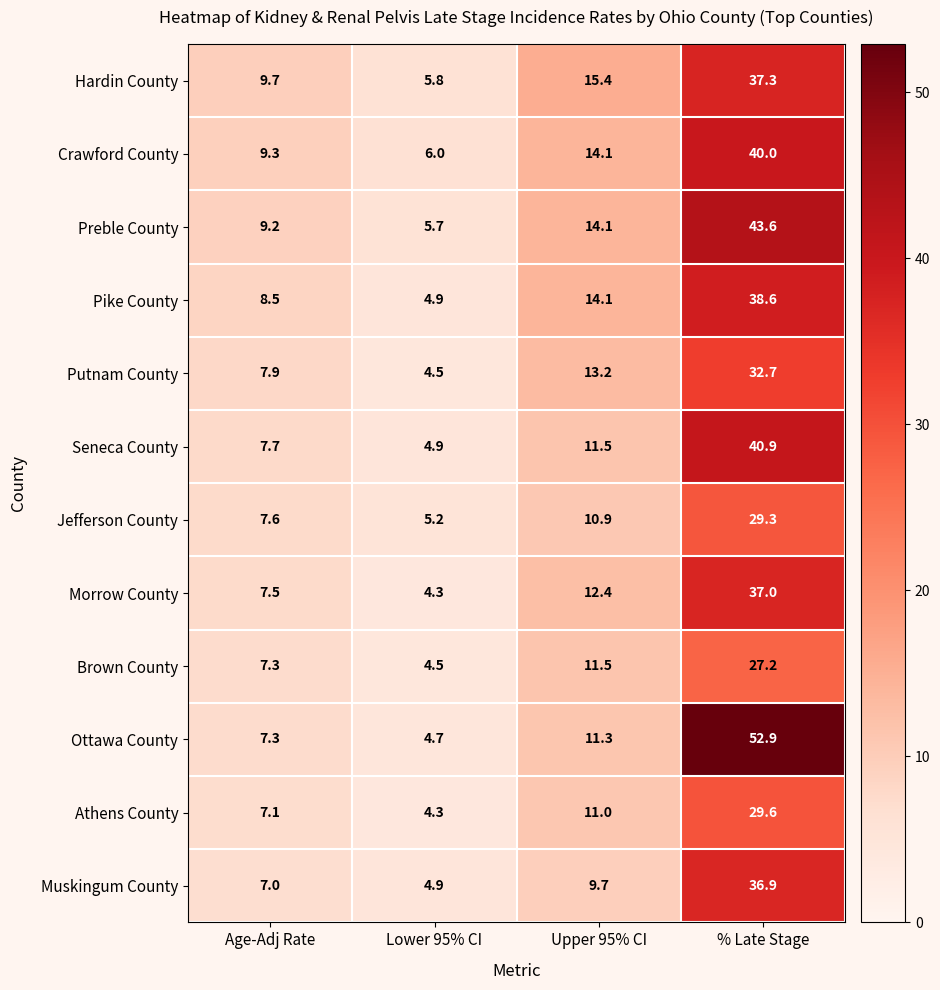

What is the difference between the highest and lowest values at Age-Adj Rate?

2.7